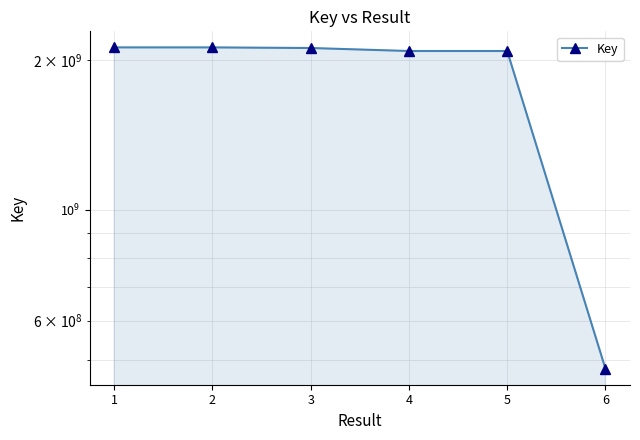

How many data points are less than 2113893872?

3